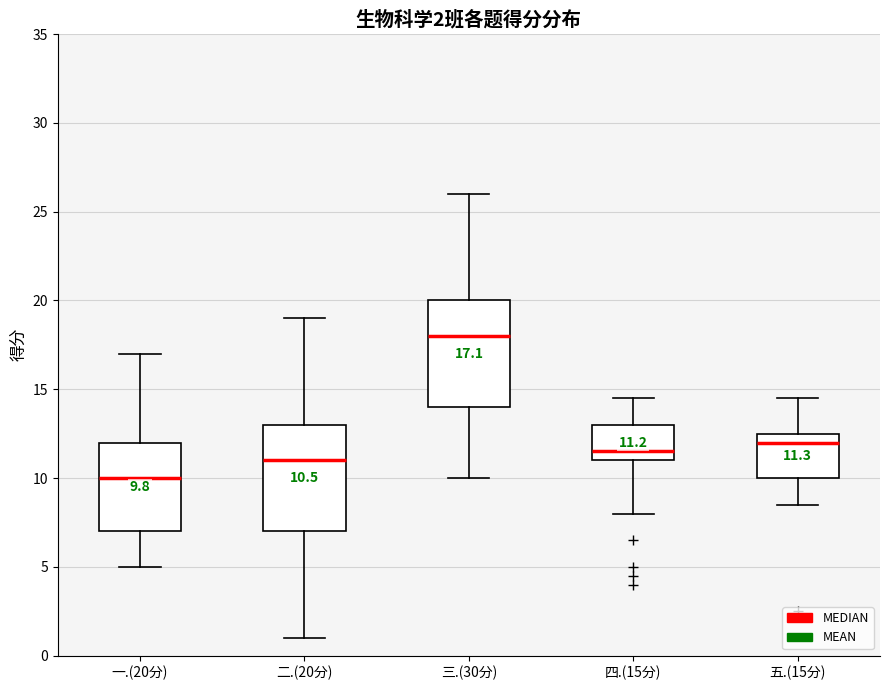

Which box's median line is the highest?

三.(30分)